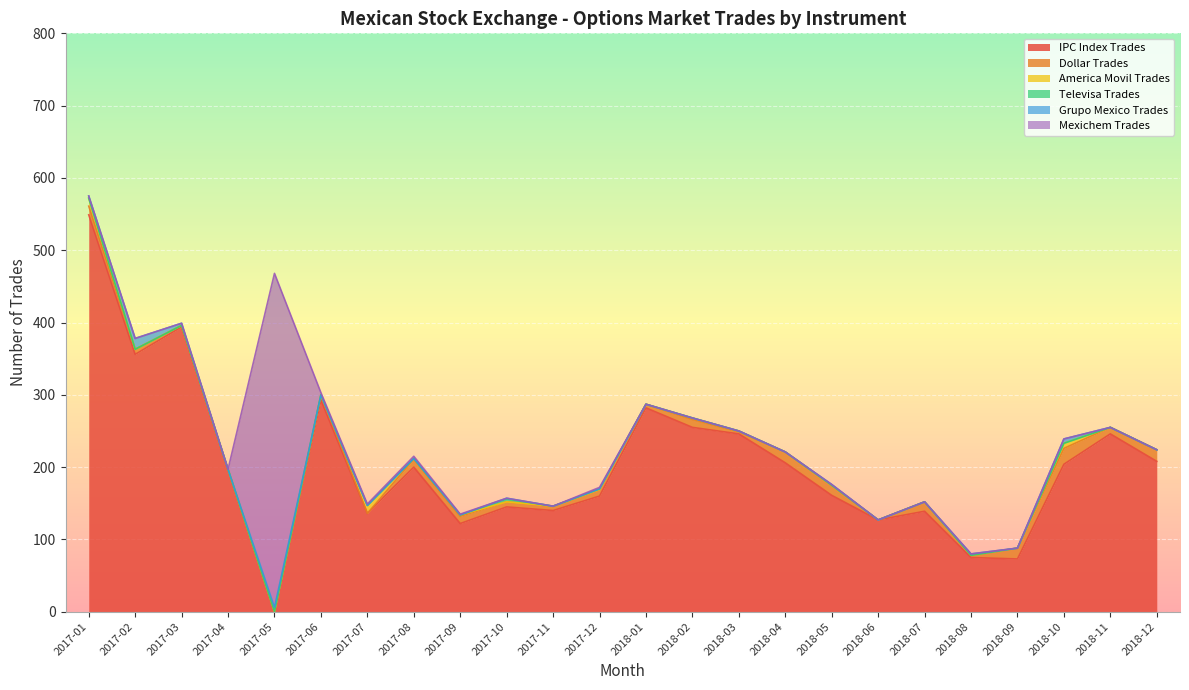

Which series has the widest spread of values?

IPC Index Trades